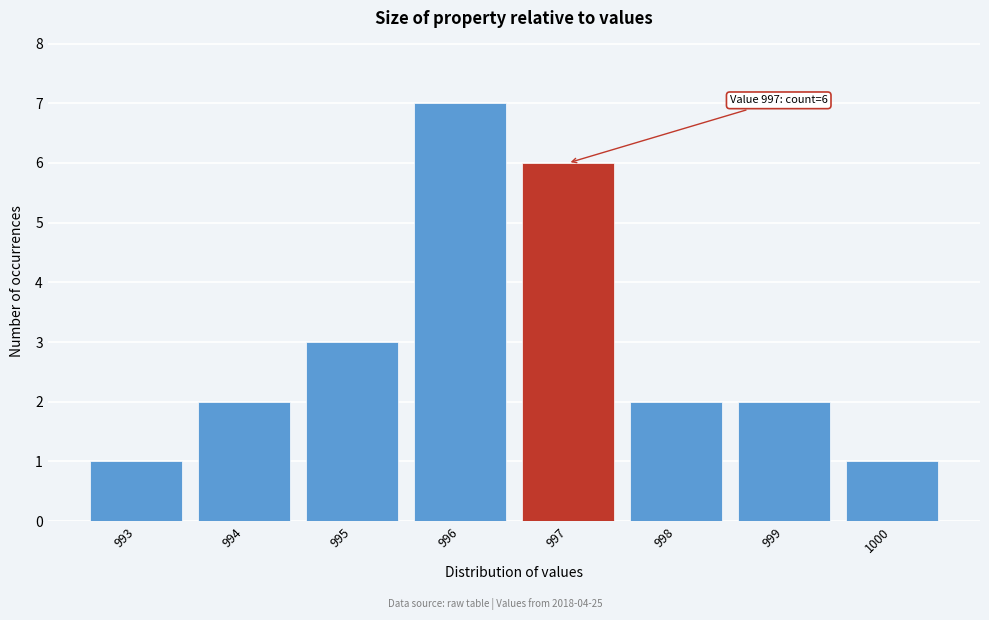

Reading left to right, list all the values displayed in this chart.

1	2	3	7	6	2	2	1